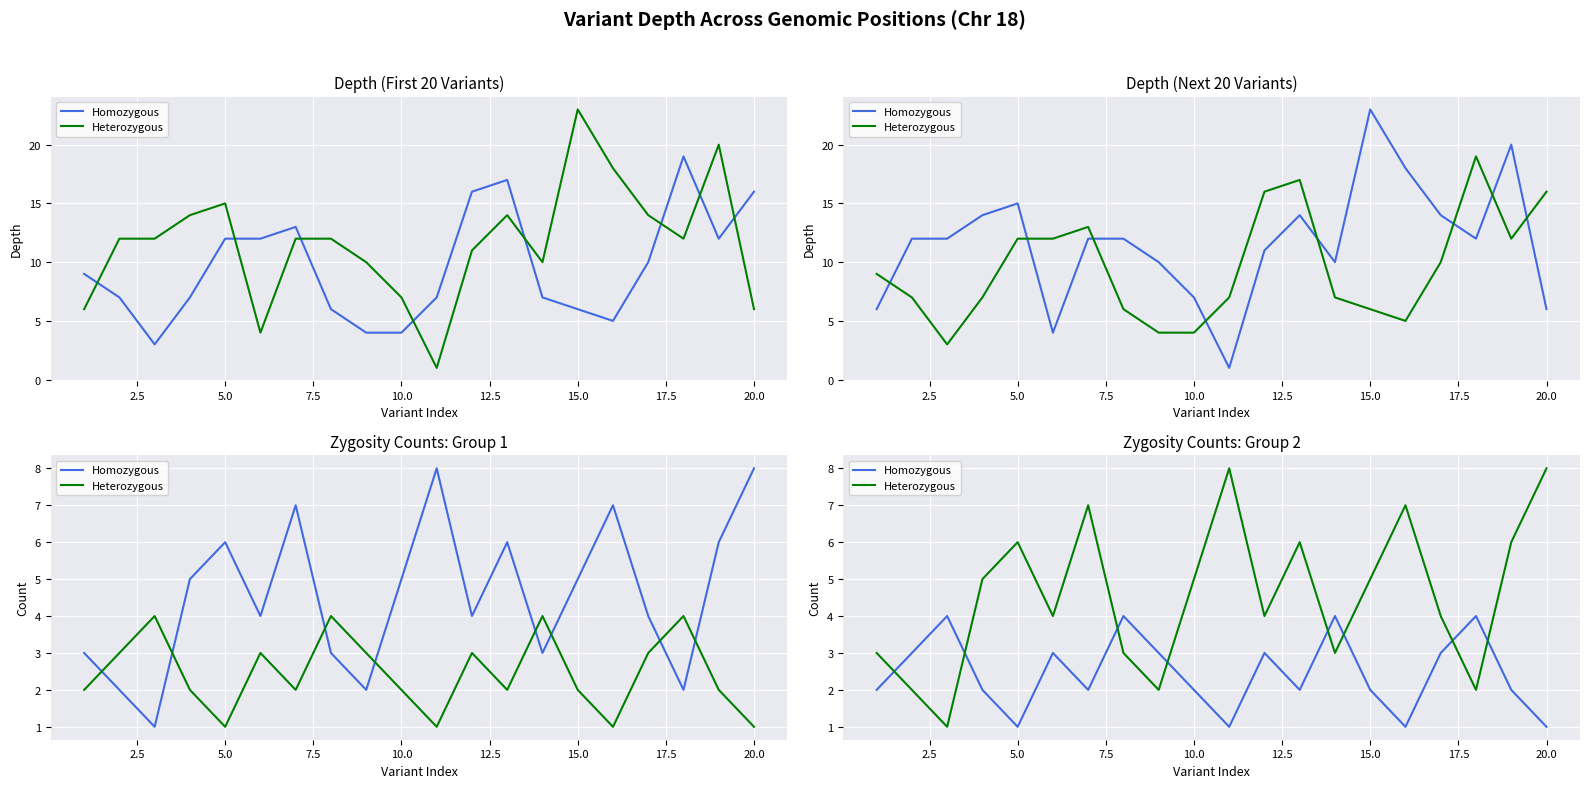

Is it true that Homozygous equals 2 at 7.5?

True